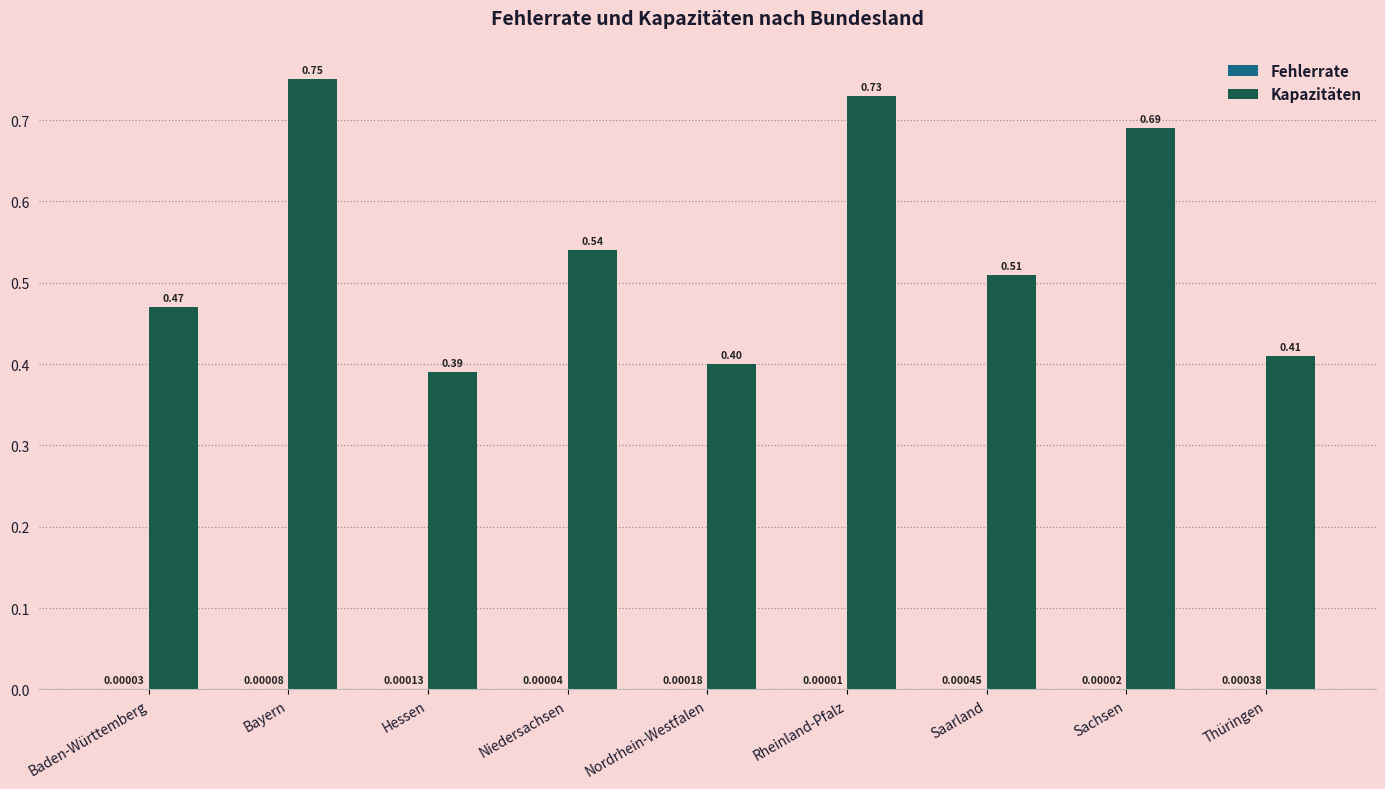

Between Baden-Württemberg and Niedersachsen, which series saw the biggest shift?

Kapazitäten